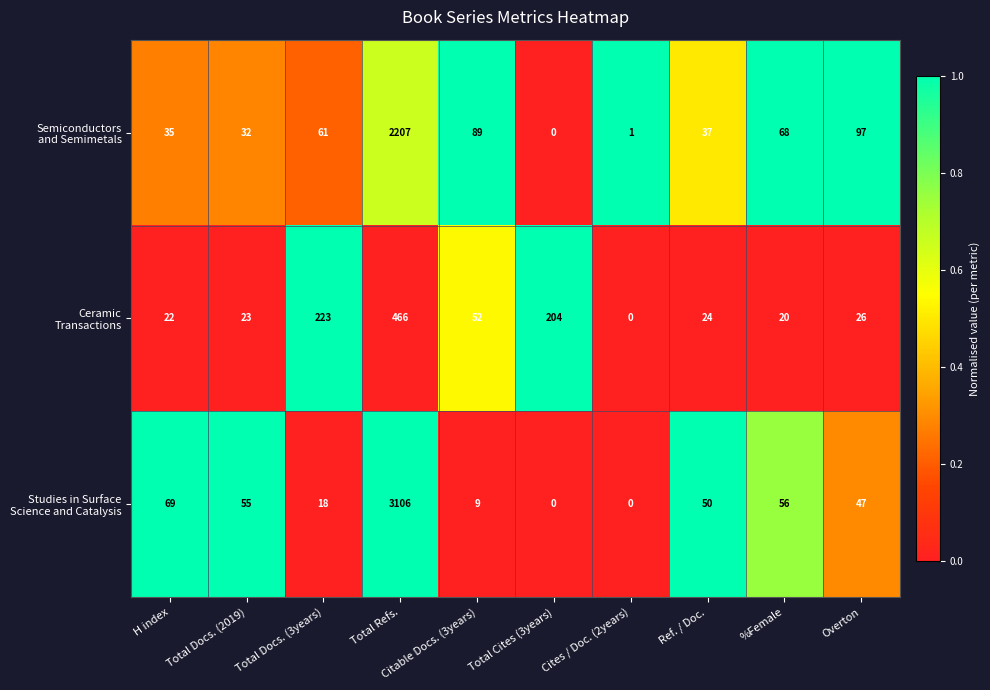

Which category has the highest value across all series?

Total Refs.